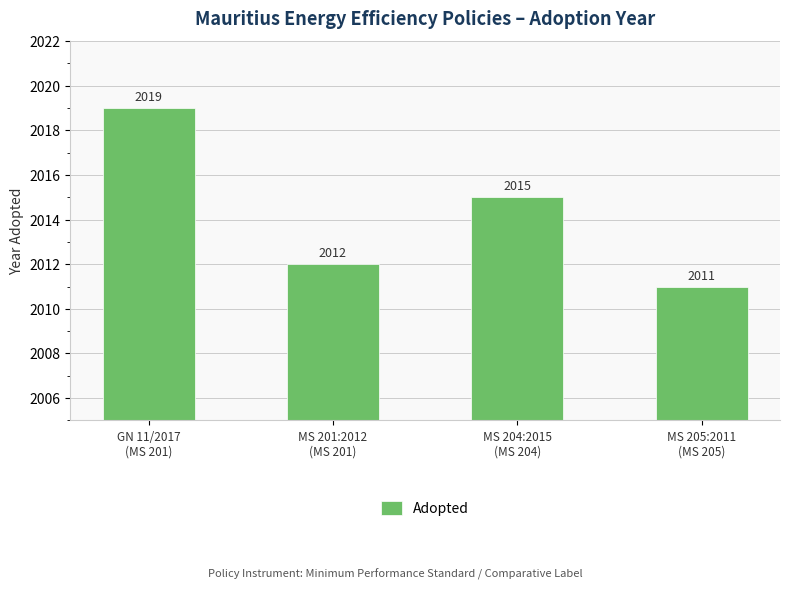

The value at GN 11/2017
(MS 201) is 2019. True or false?

True